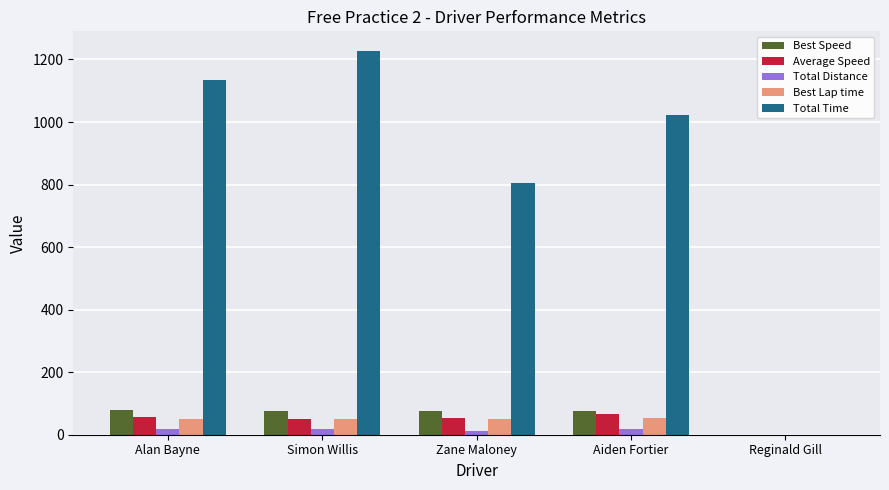

How many data points in Best Speed are above 76?

3